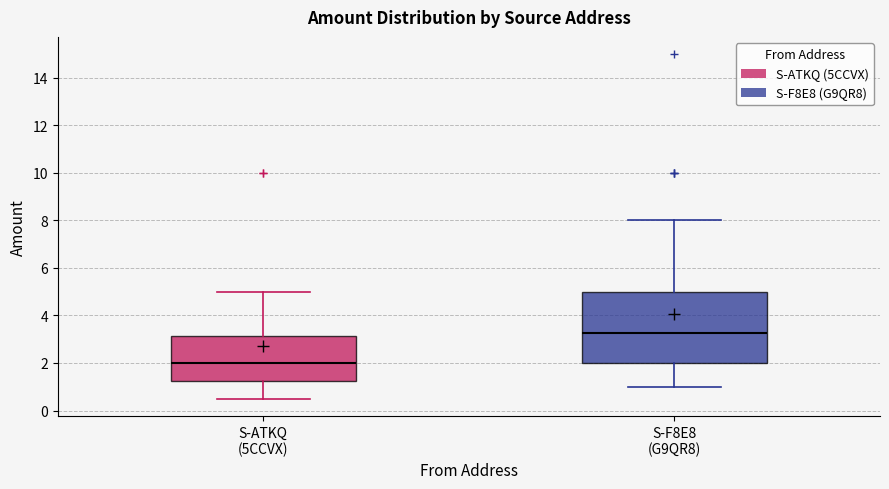

Reading left to right, read every box against the y-axis: the position of its median line, the range the box covers, and the ends of its whiskers. The values are not printed on the chart, so give them approximately, as read against the axis.

S-ATKQ (5CCVX): median 2.0, box 1.2 to 3.2, whiskers 0.6 to 5.0
S-F8E8 (G9QR8): median 3.2, box 2.0 to 5.0, whiskers 1.0 to 8.0